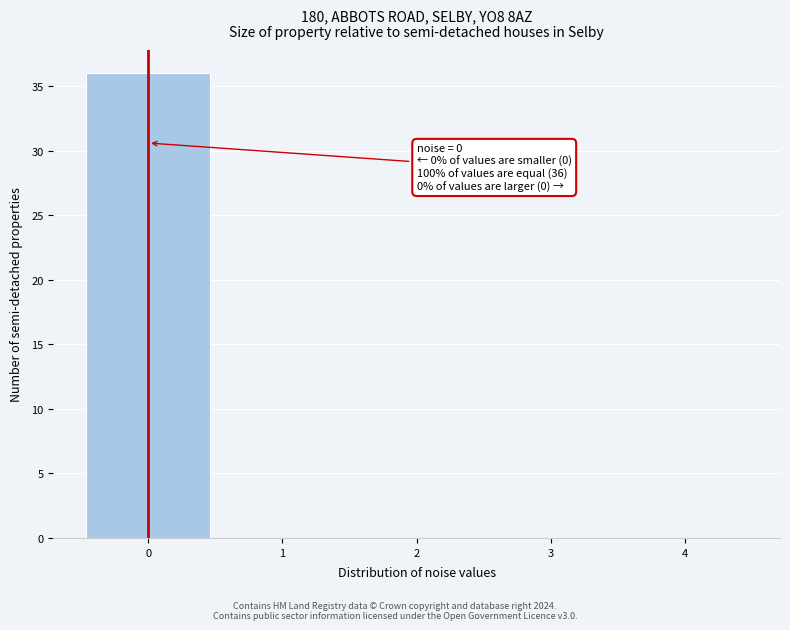

Over which range of the x-axis is the bar tallest?

-0.5 to 0.5